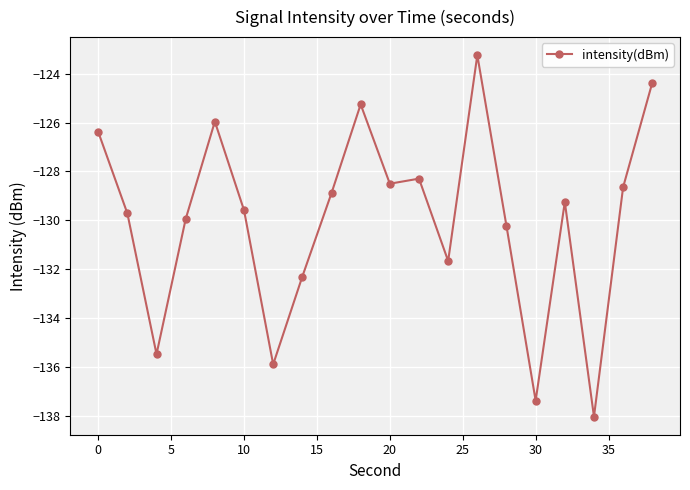

What is the value of the 15th point from the left?

-130.2